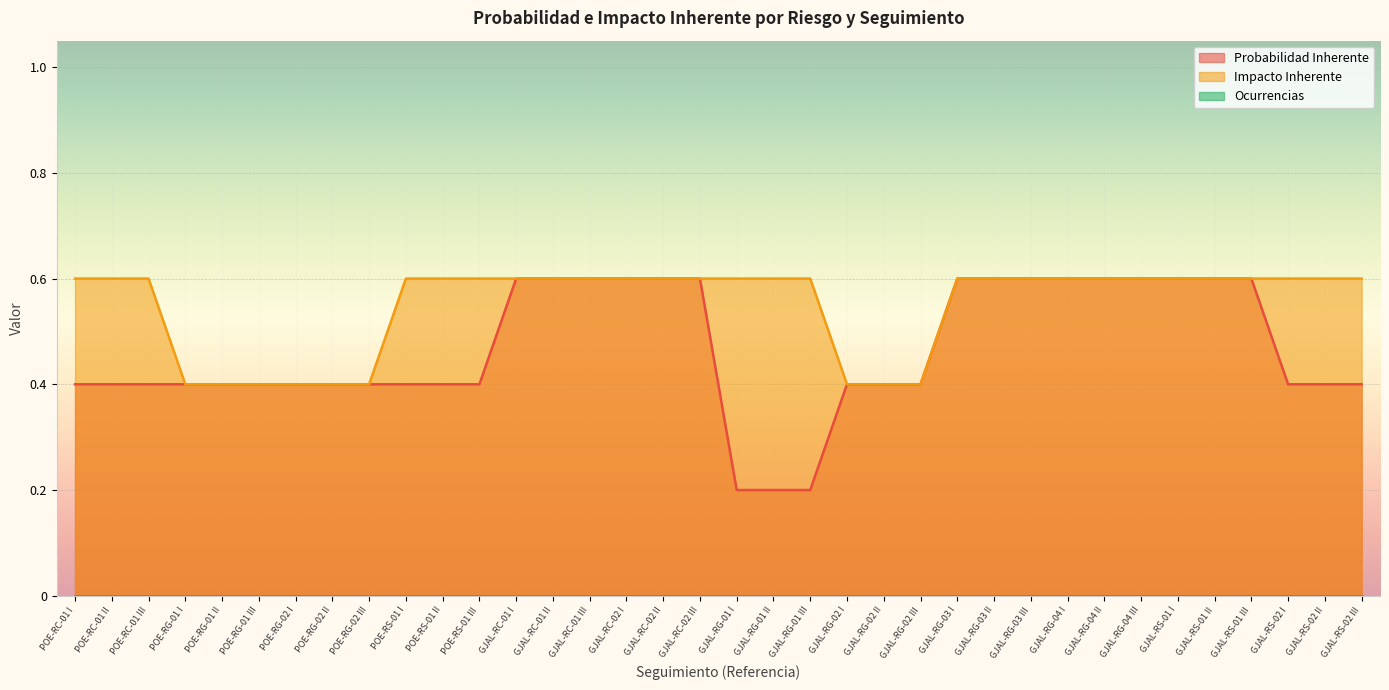

Is it true that Probabilidad Inherente equals 0.5 at POE-RG-02 I?

False